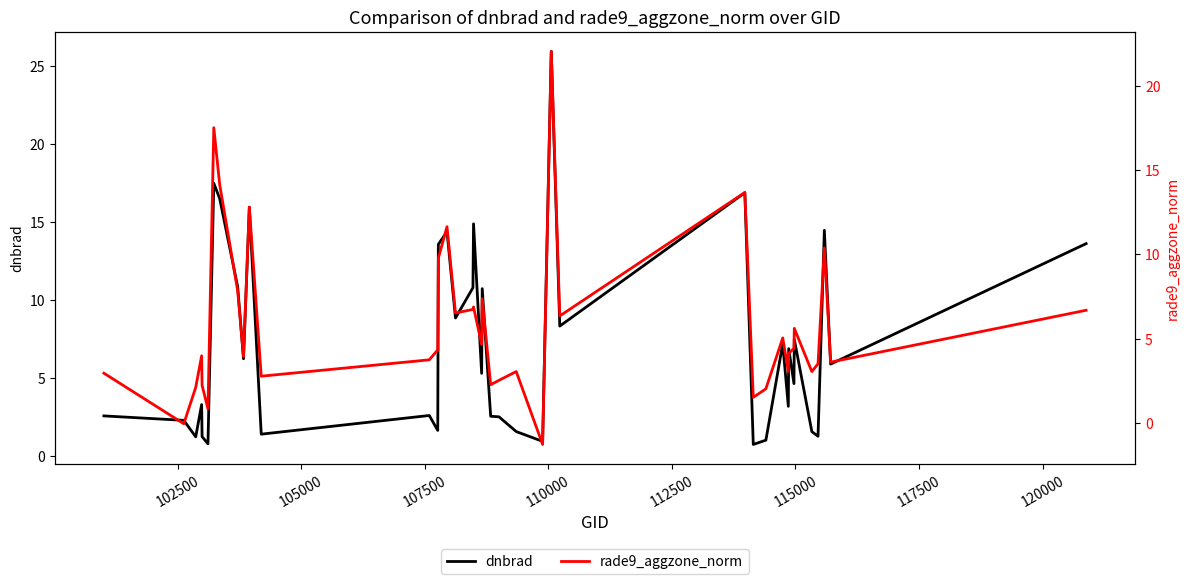

What is the minimum value for dnbrad?

0.7